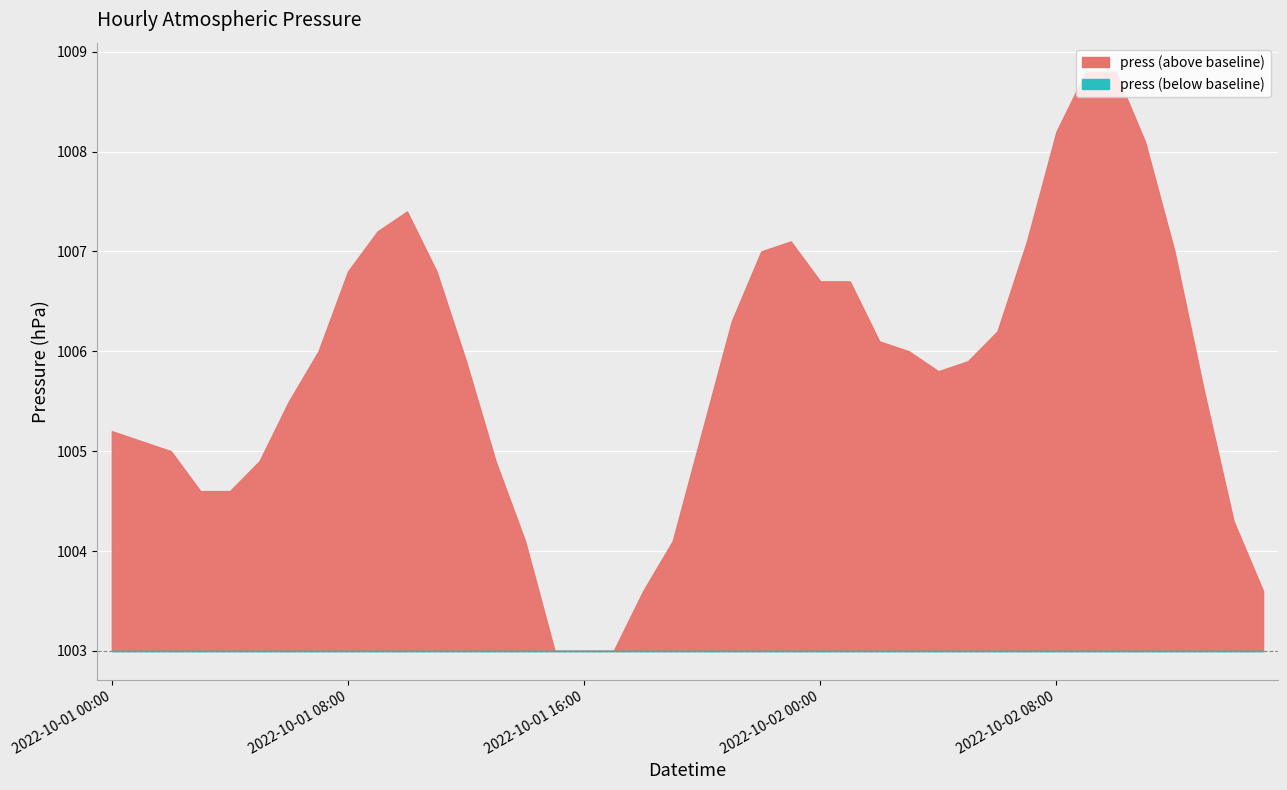

Which category has the lowest value across all series?

2022-10-01 15:00